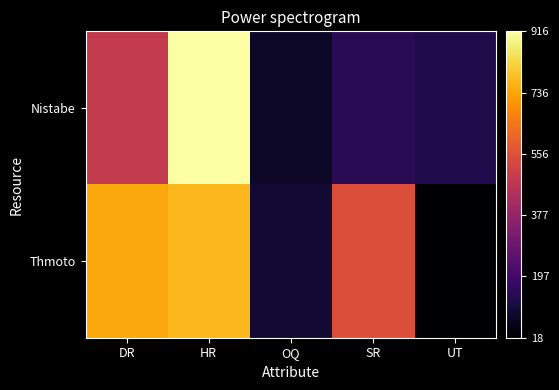

Which label corresponds to the largest value in the chart?

HR